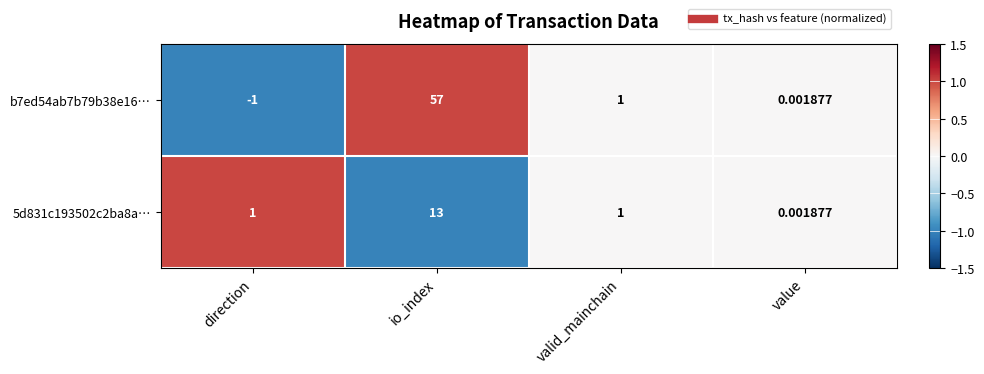

At which category is the sum across all series the highest?

io_index